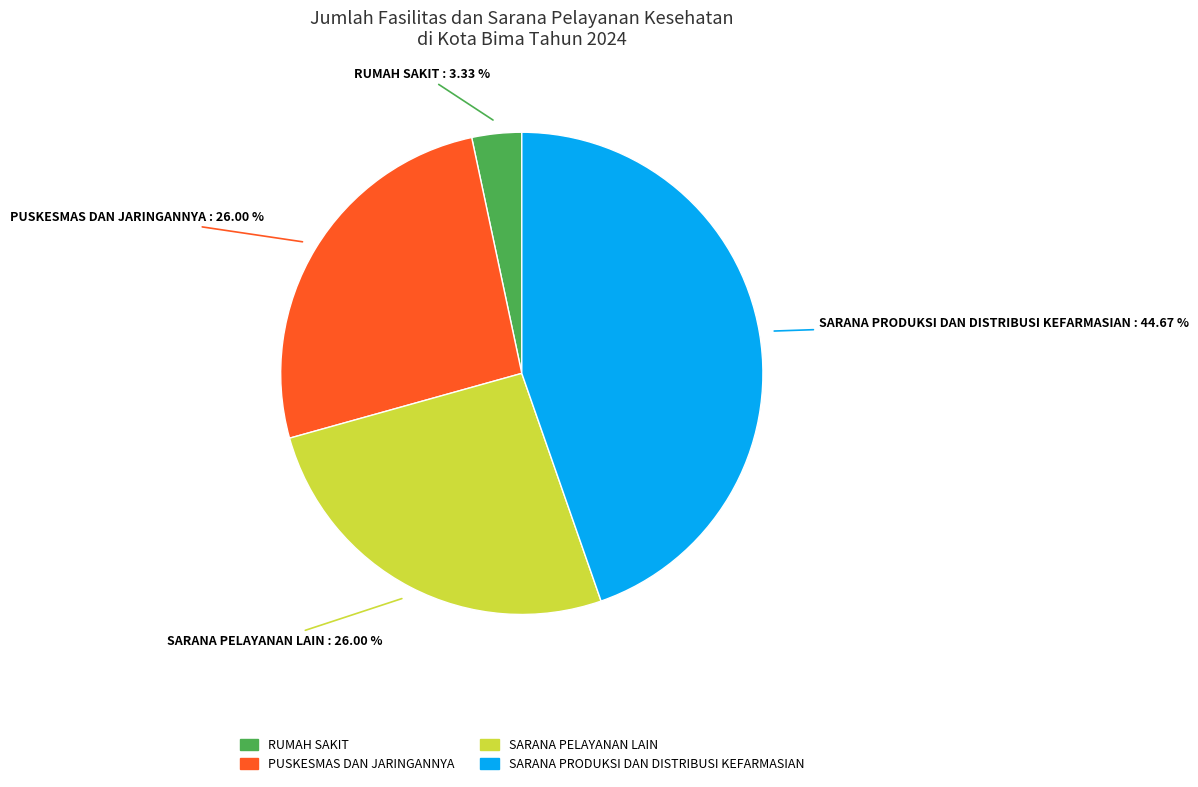

What percentage is the PUSKESMAS DAN JARINGANNYA slice, to the nearest percent?

26%